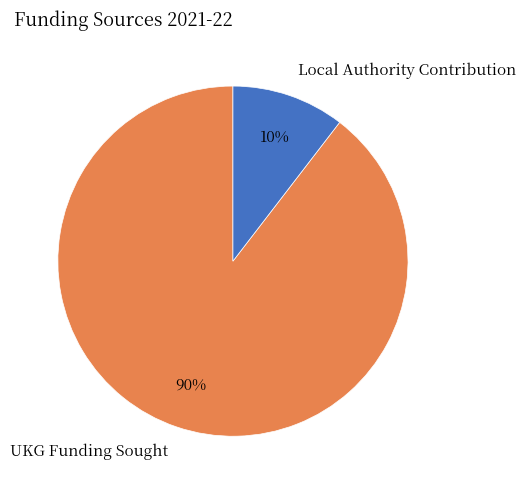

Do Local Authority Contribution and UKG Funding Sought together represent more than half of the pie?

Yes